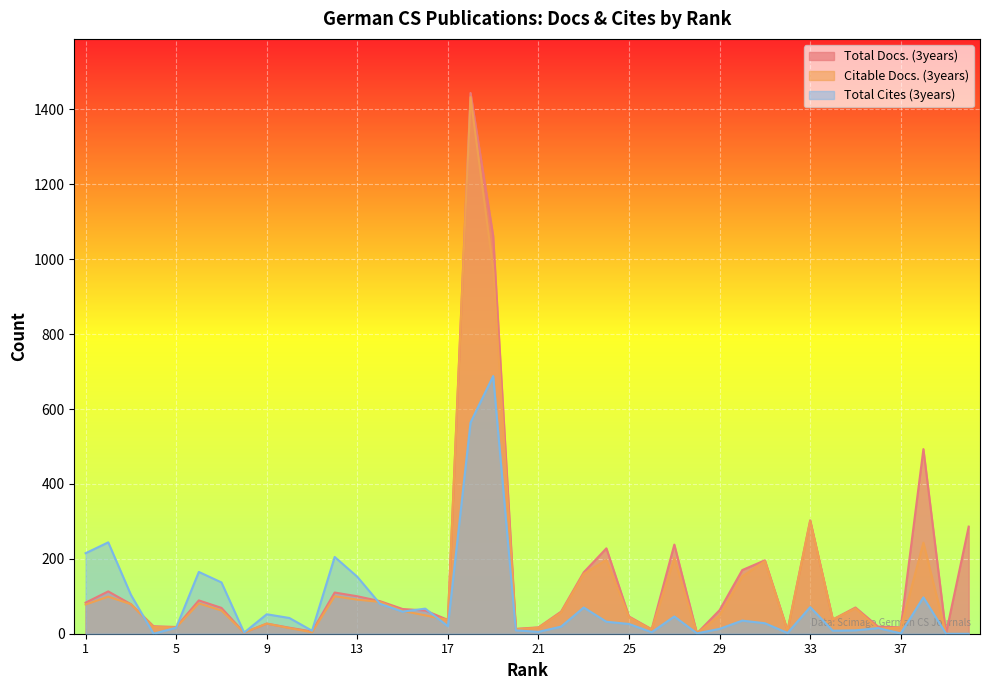

How many values in the Total Cites (3years) series are below 32?

20